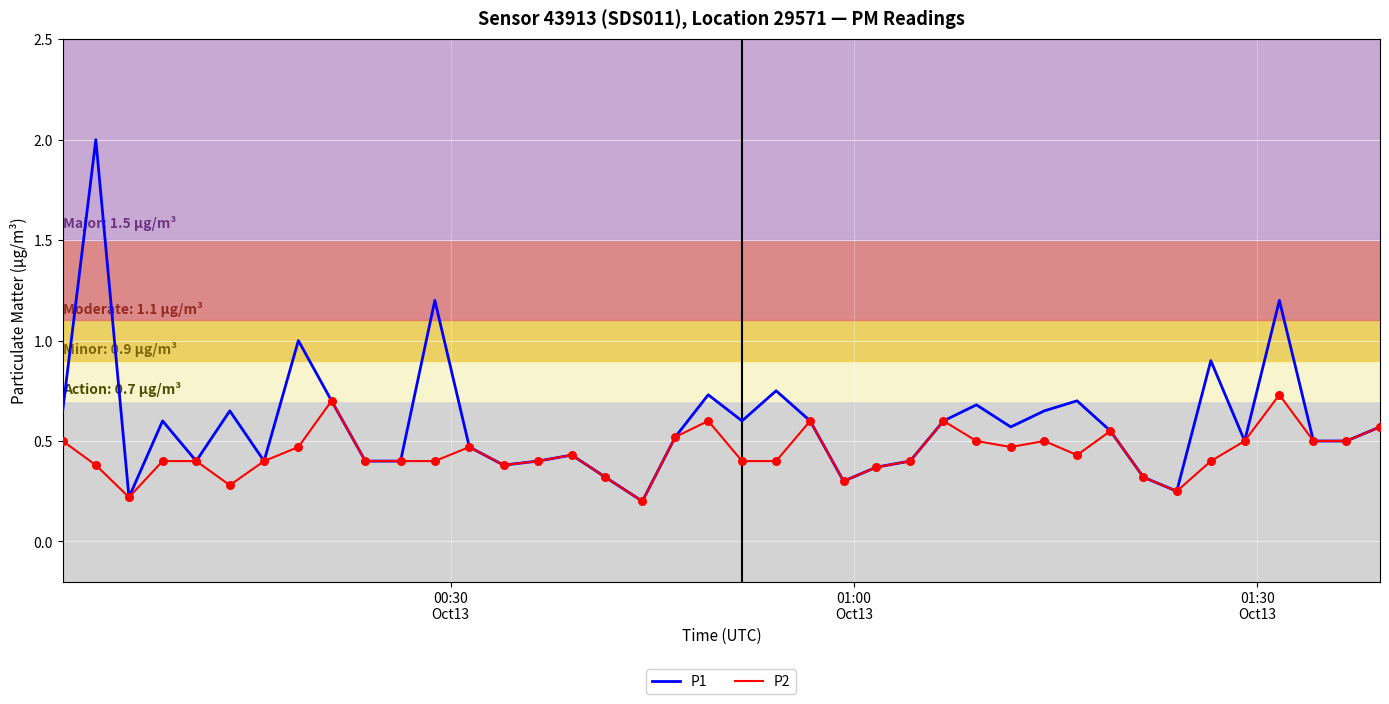

Which series has the largest total across all categories?

P1